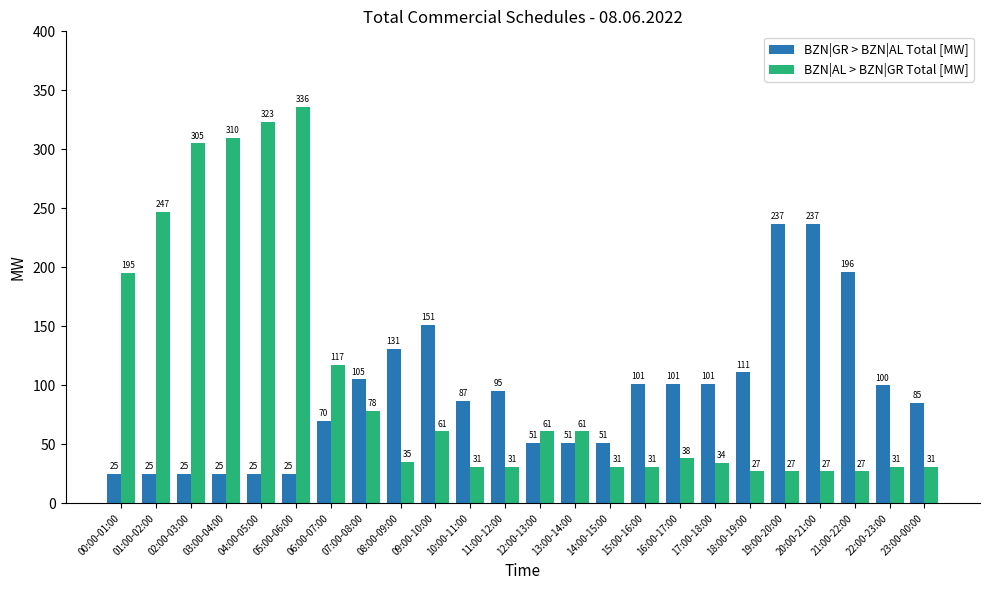

At 15:00-16:00, list the series in order from smallest to largest.

BZN|AL > BZN|GR Total [MW], BZN|GR > BZN|AL Total [MW]